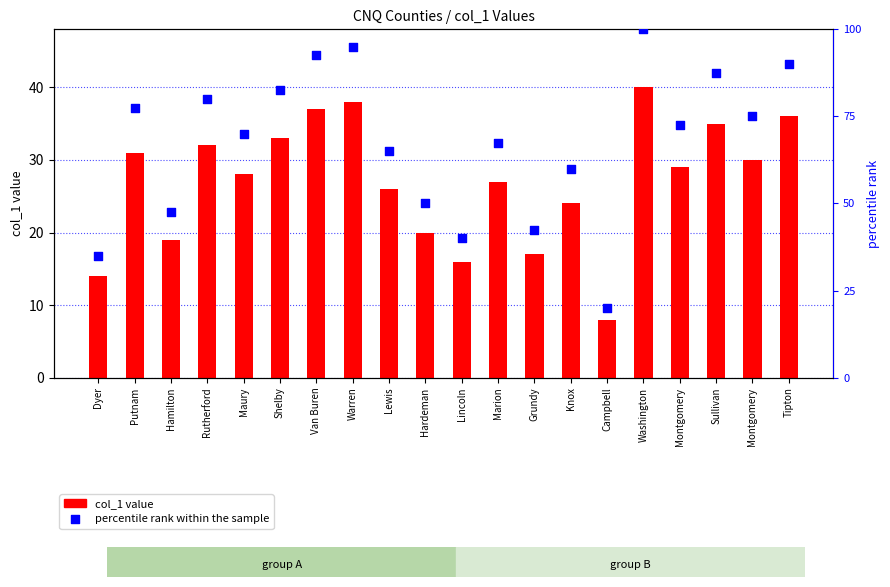

What are all the series names shown in the legend?

col_1 value, percentile rank within the sample